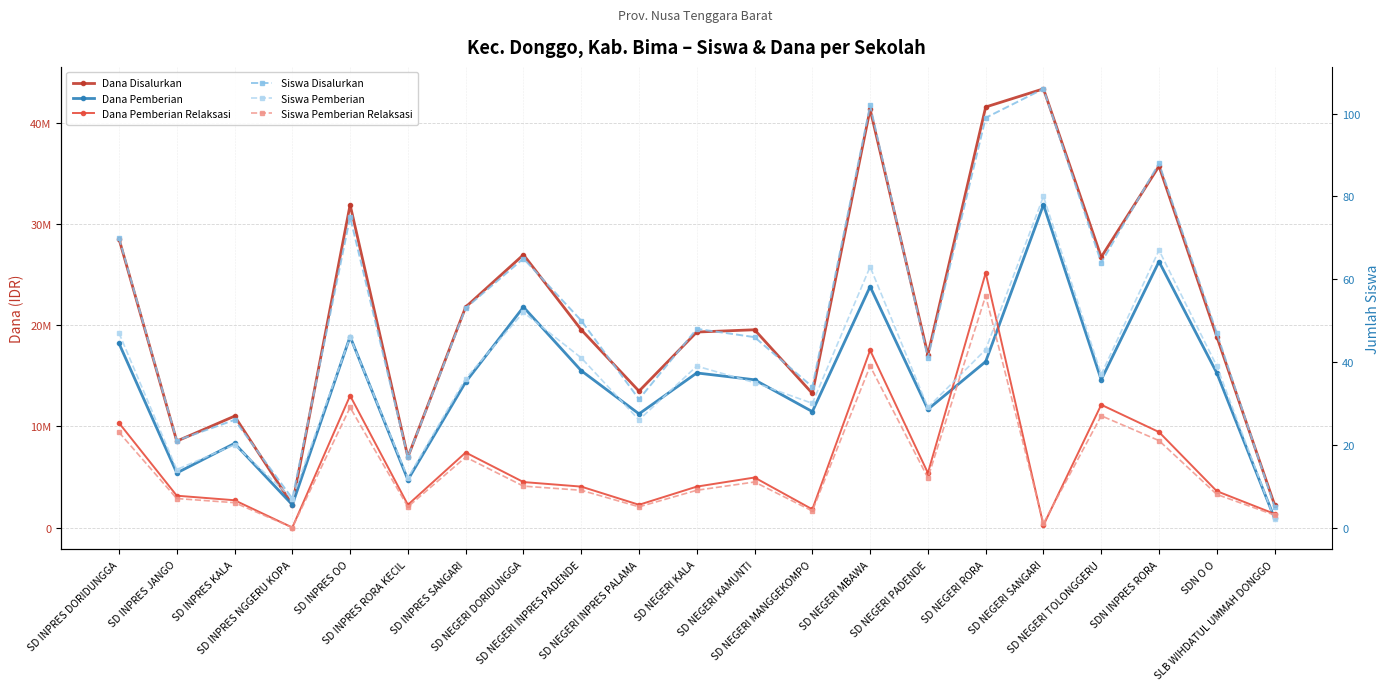

What is the average value of the Siswa Pemberian series?

36